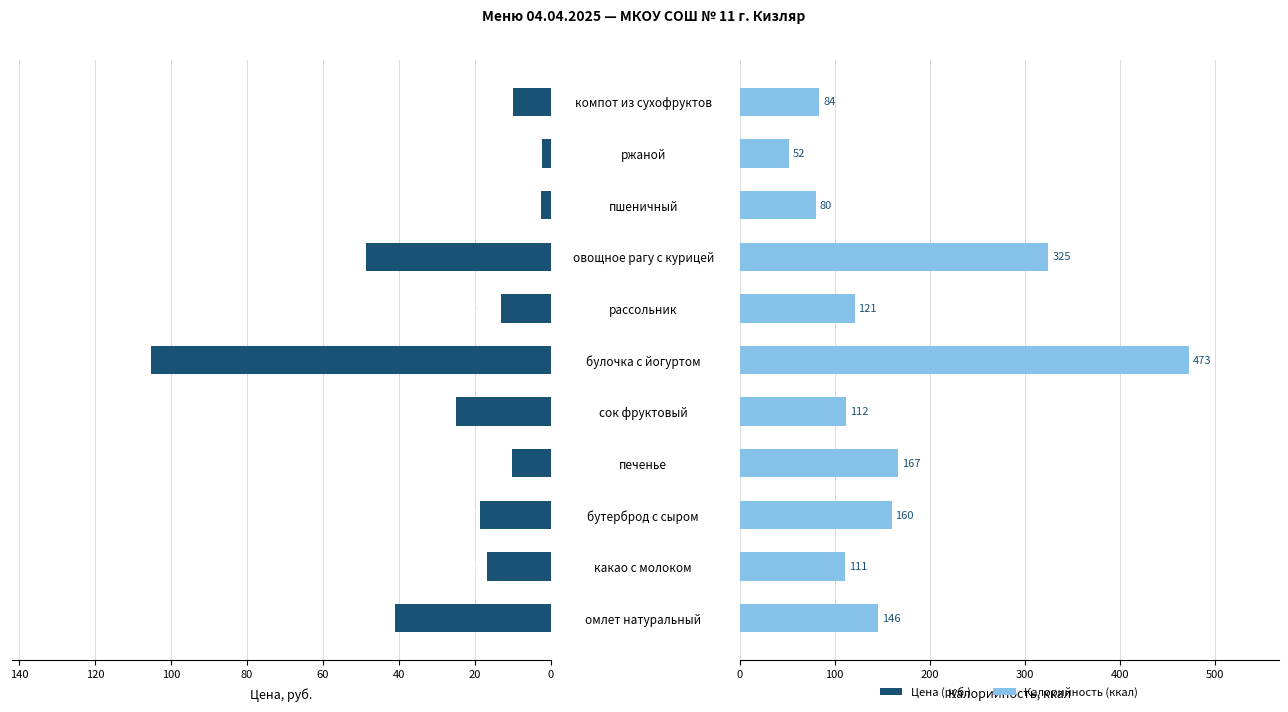

Rank the series by their average value, from highest to lowest.

Калорийность, Цена